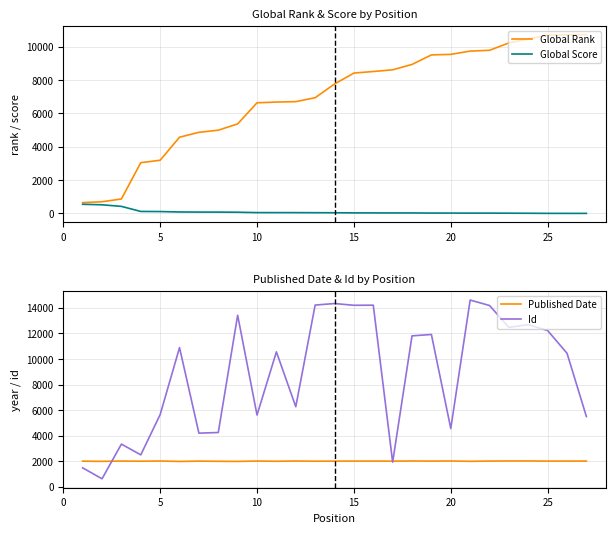

Reading right to left, what are all the values shown in this chart?

Global Rank: 10730	10714	10707	10468	10233	9792	9743	9547	9515	8943	8621	8519	8425	7770	6947	6711	6686	6642	5376	4998	4870	4577	3195	3049	870	706	654
Global Score: 7	7	8	14	18	22	22	25	26	33	34	35	37	45	48	52	53	54	76	84	85	91	117	123	427	522	554
Published Date: 2016	2011	2010	2022	2020	2014	1994	2020	2011	2019	2008	2012	2011	2009	2003	2018	1998	2015	1987	1995	2010	1984	2018	2003	2013	1991	2006
Id: 5493	10446	12220	12688	12469	14182	14608	4561	11915	11808	1929	14207	14200	14336	14217	6265	10555	5615	13421	4247	4197	10887	5647	2500	3340	627	1481